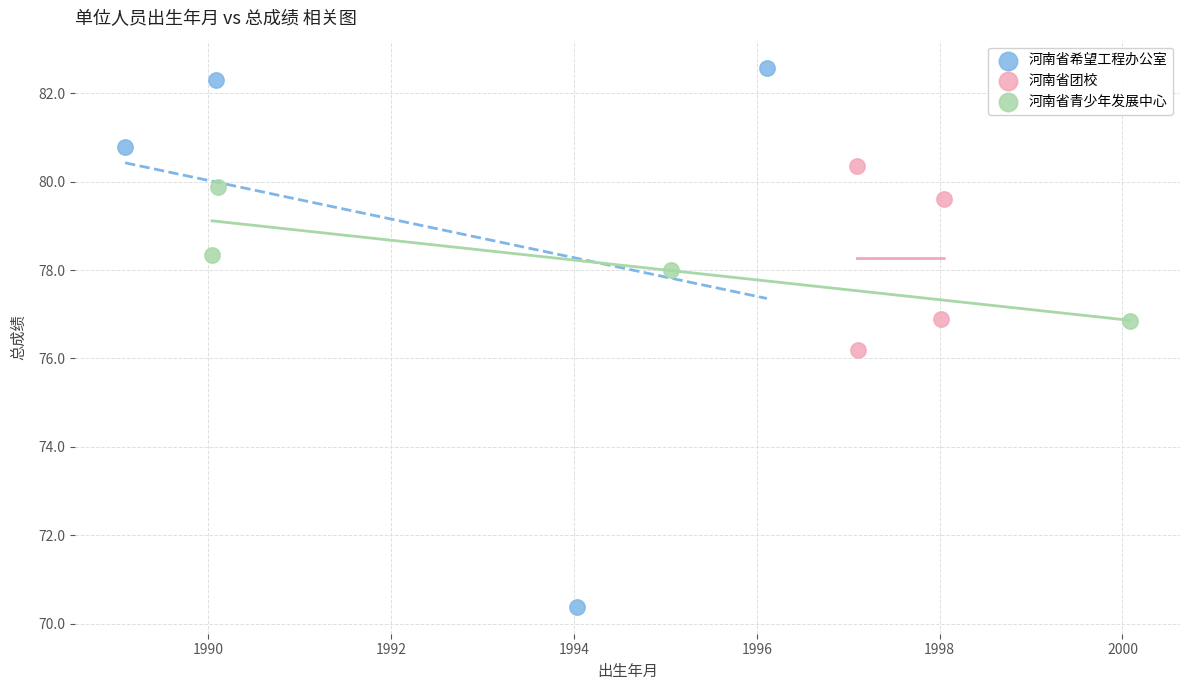

Which series reaches the minimum Y coordinate?

河南省希望工程办公室